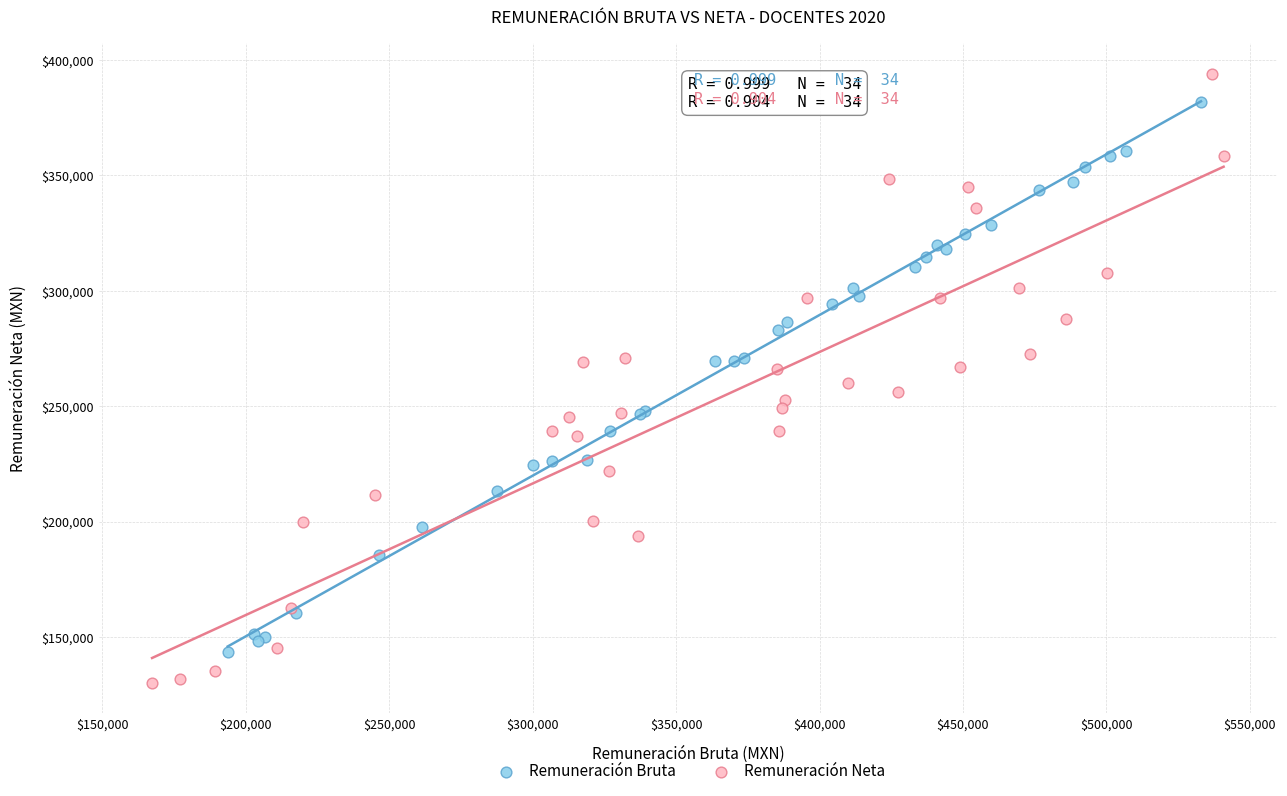

Which series has the largest Y range (max minus min)?

Remuneración Neta